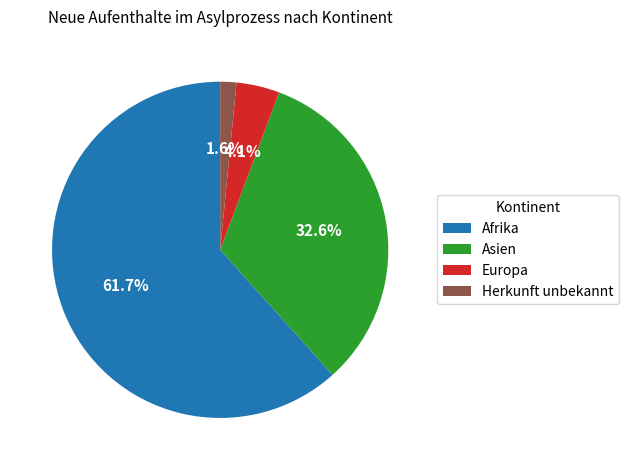

What is the majority slice?

Afrika